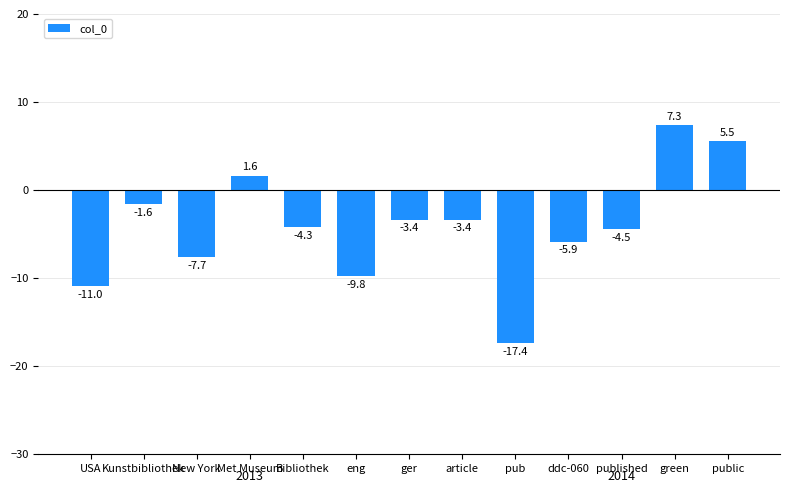

Which label corresponds to the largest value in the chart?

green